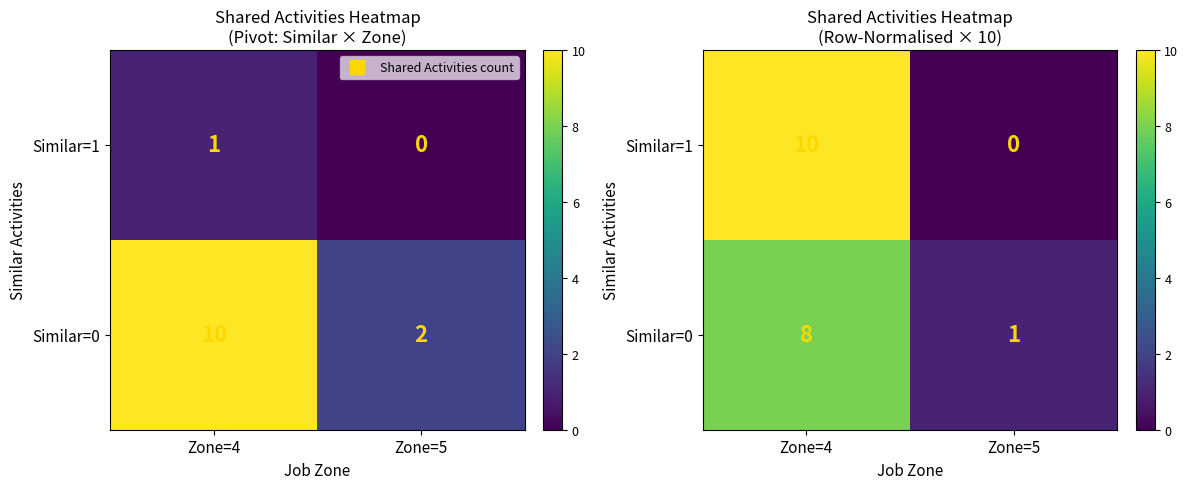

At which category does the chart reach its minimum across all series?

Zone=5